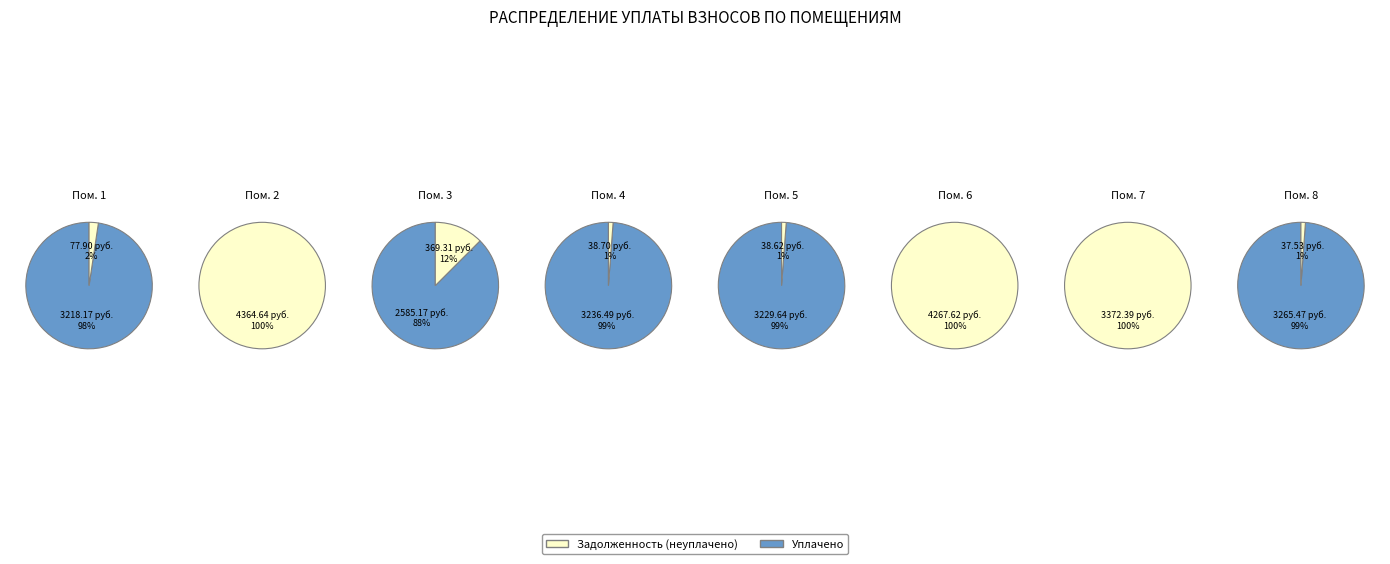

Combined, what portion of the pie is 6 and 1?

20.7%